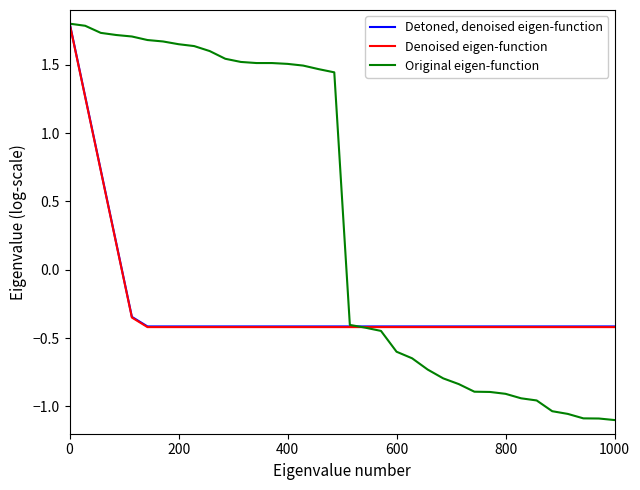

What is the greatest value displayed?

1.8